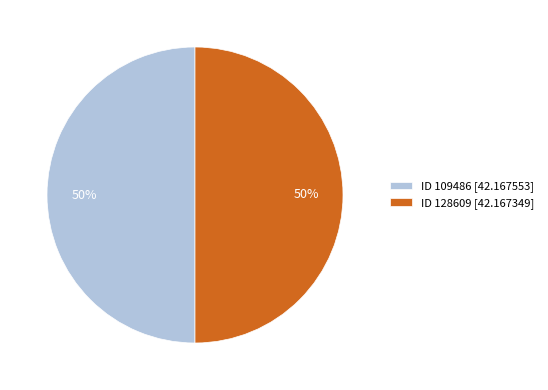

Do ID 109486 [42.167553] and ID 128609 [42.167349] together represent more than half of the pie?

Yes